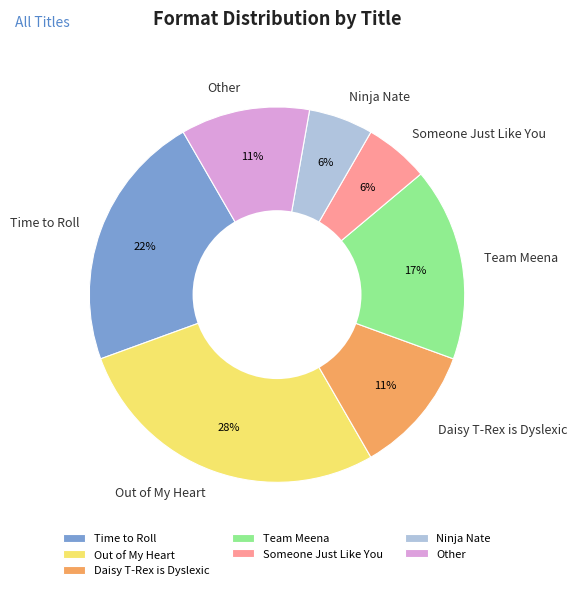

Which category has the biggest portion of the pie?

Out of My Heart